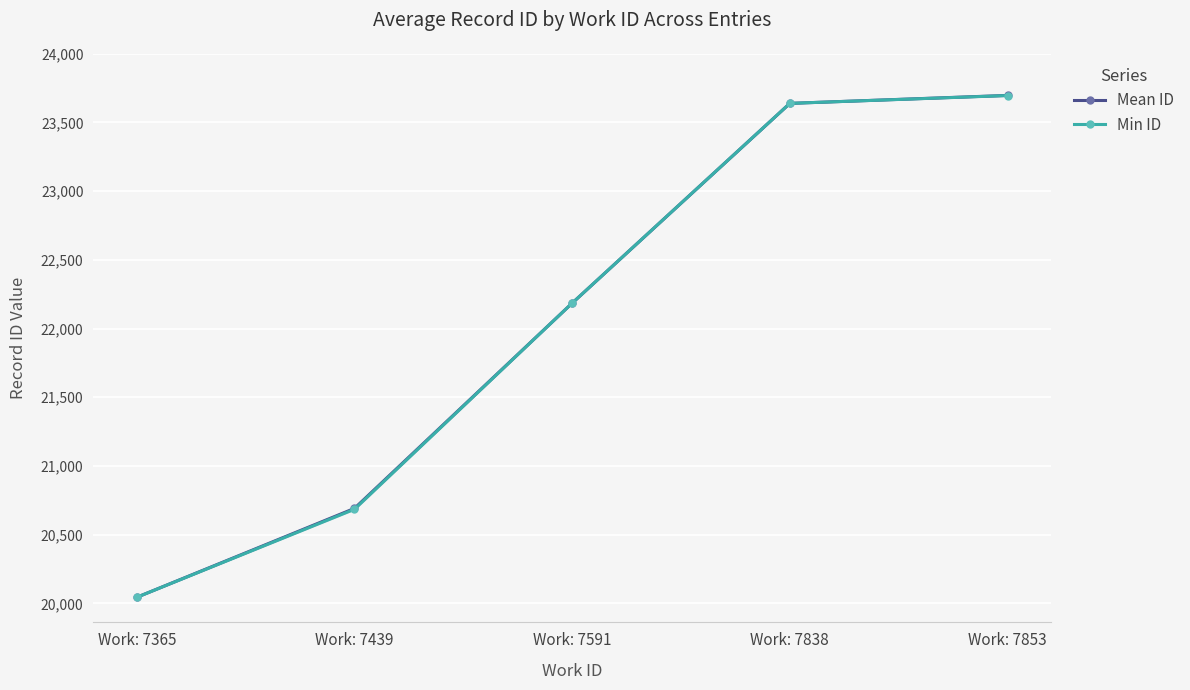

The Mean ID series shows 41905 at Work: 7838. True or false?

False